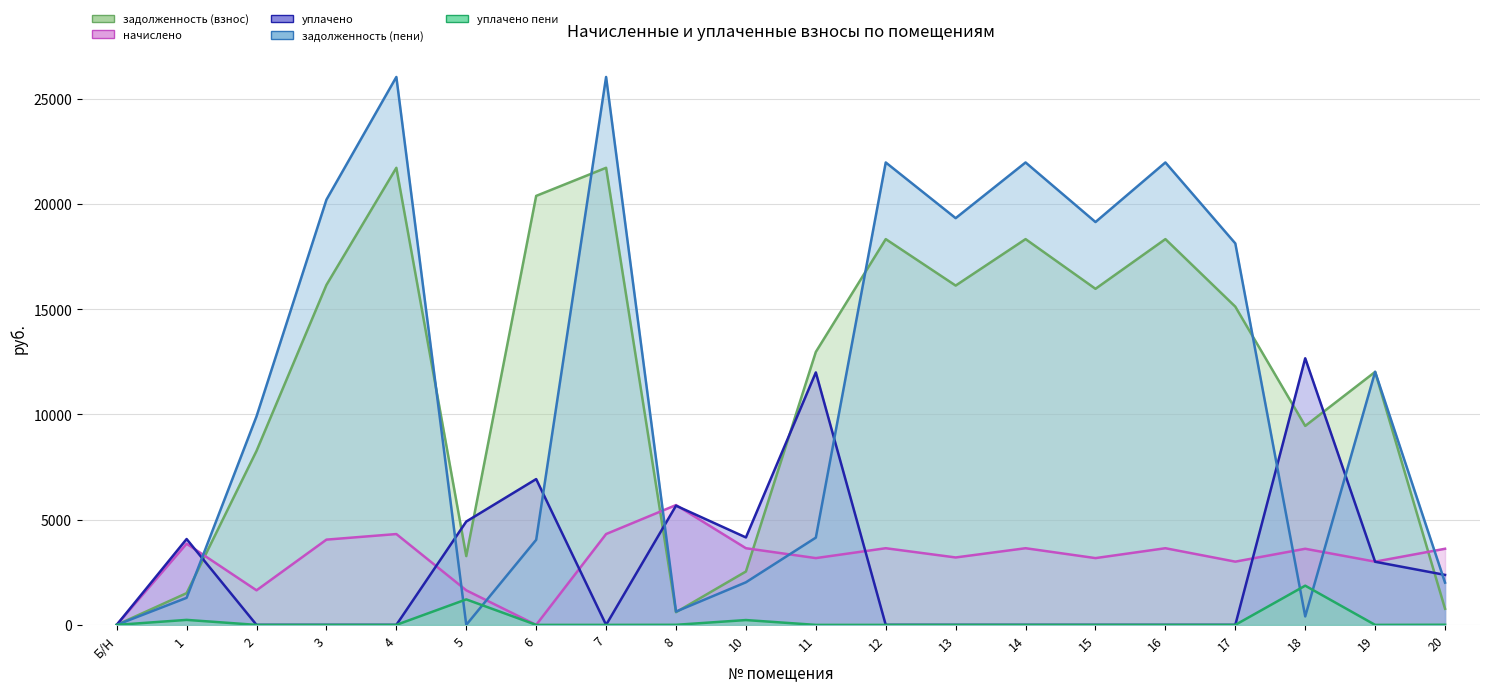

How many values in задолженность (пени) are above zero?

18